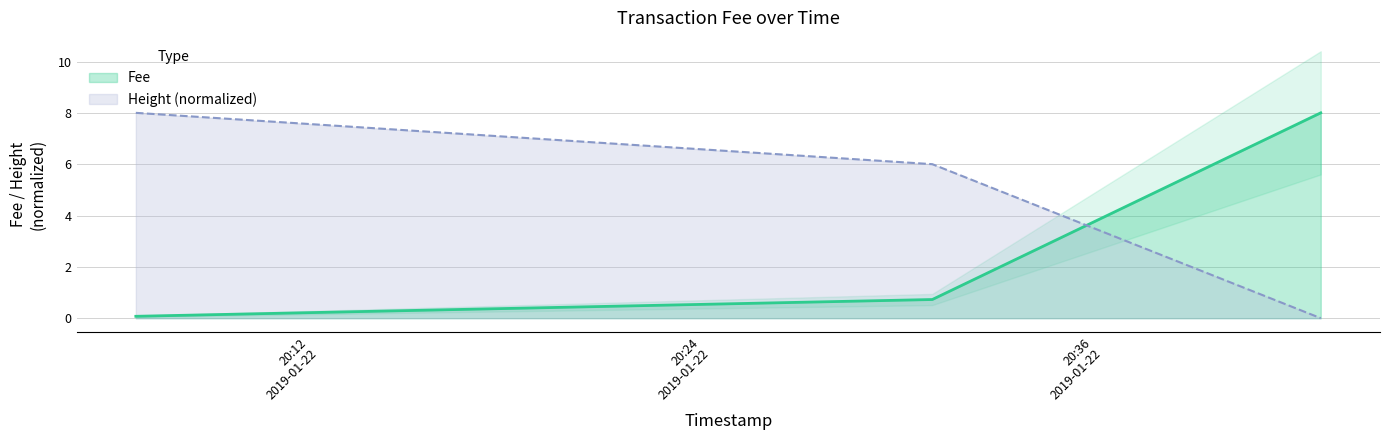

What is the value of the Fee point at the 1st from the left?

0.1